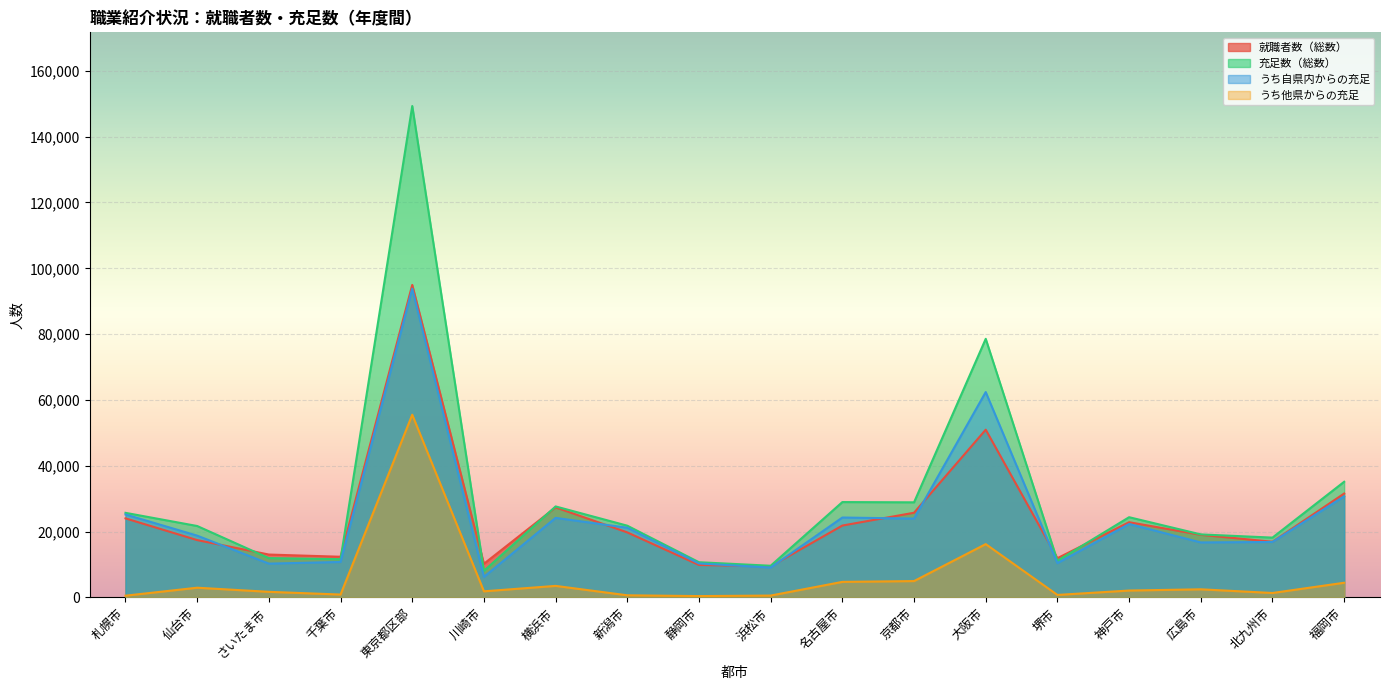

How many categories are shown in the chart?

18